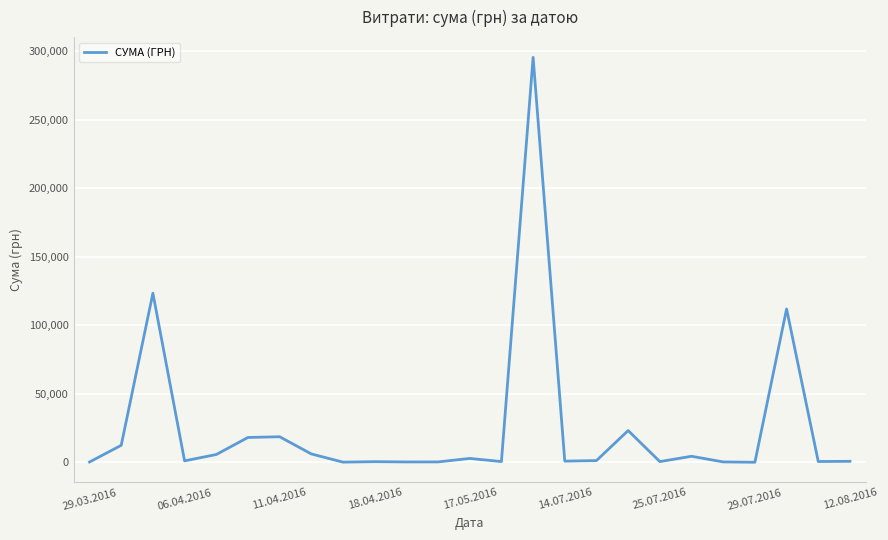

What is the difference between the maximum and minimum values?

295540.8